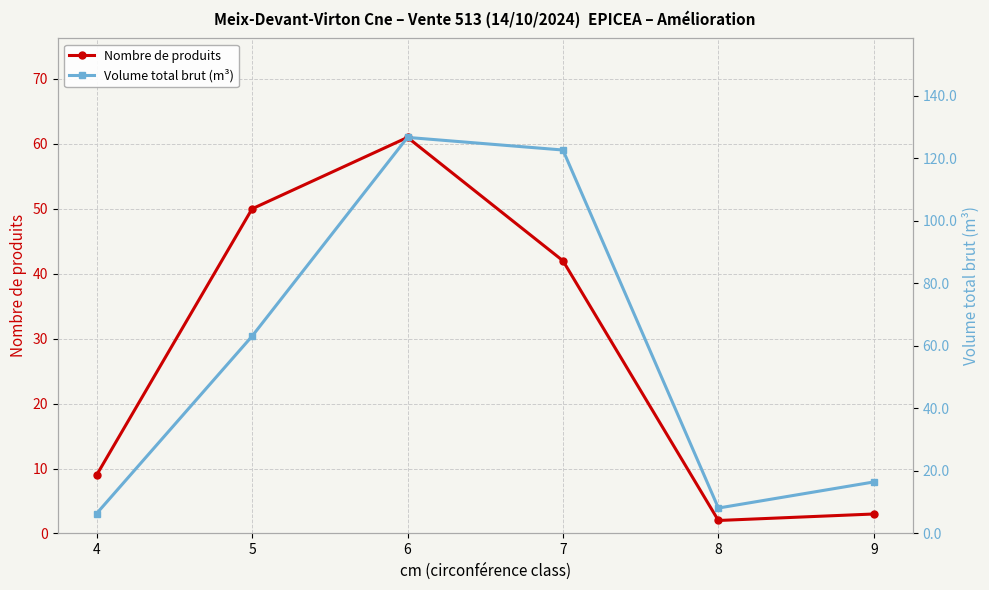

Between which two adjacent categories do Volume total brut (m³) and Nombre de produits first intersect?

4 and 5